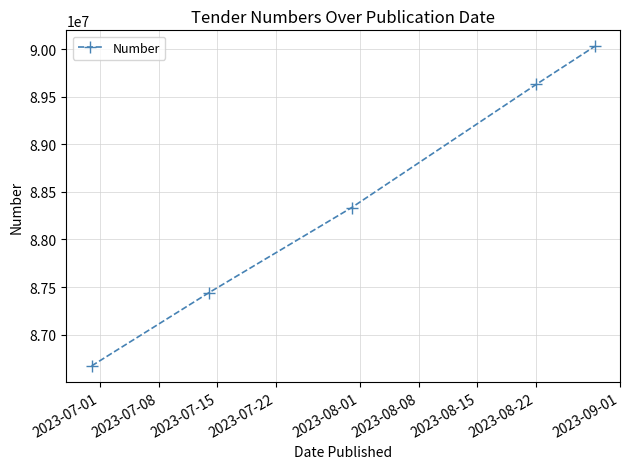

What is the value of the 1st point from the left?

86670527